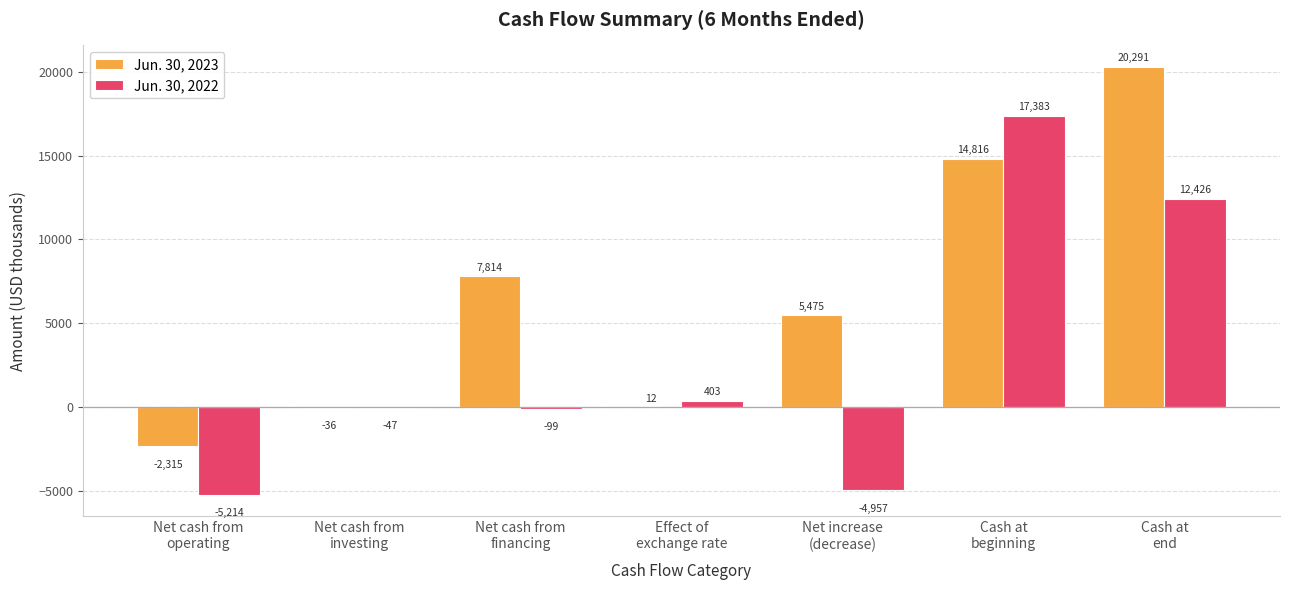

How many data points does each series have?

7